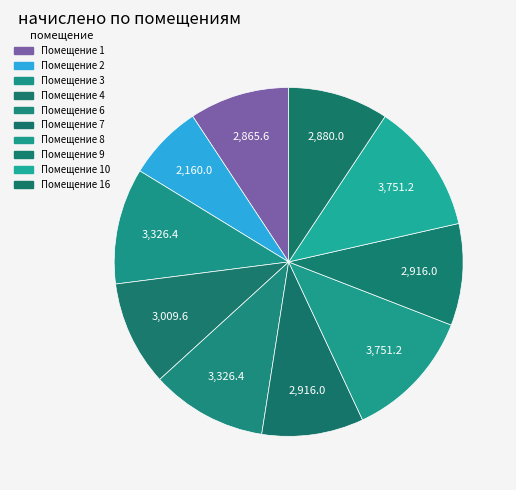

Count the number of slices in the pie.

10